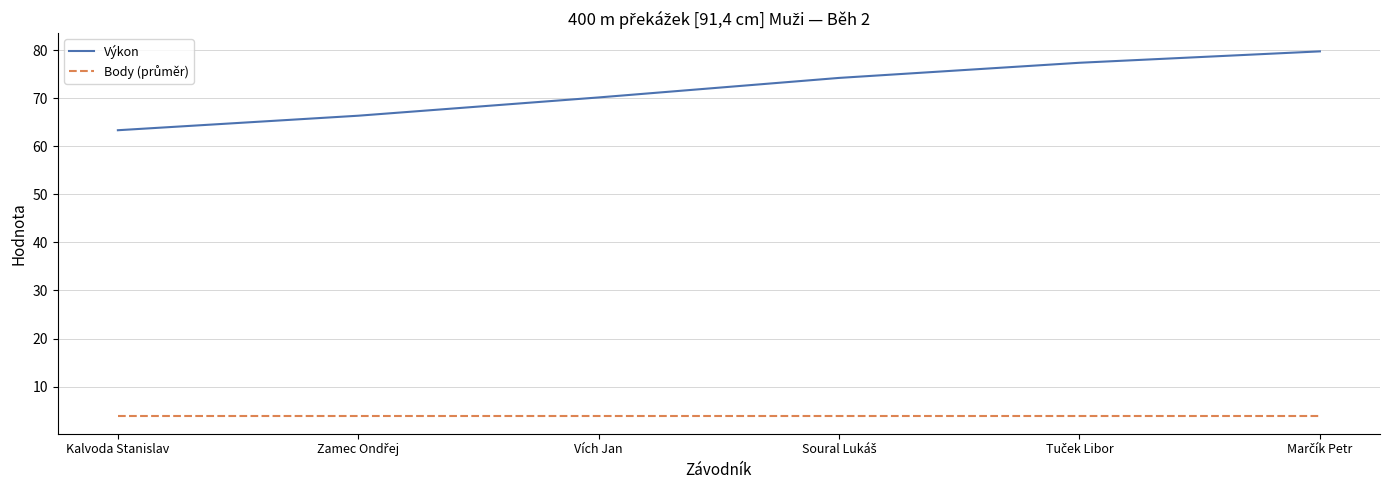

What is the average value of the Výkon series?

71.9